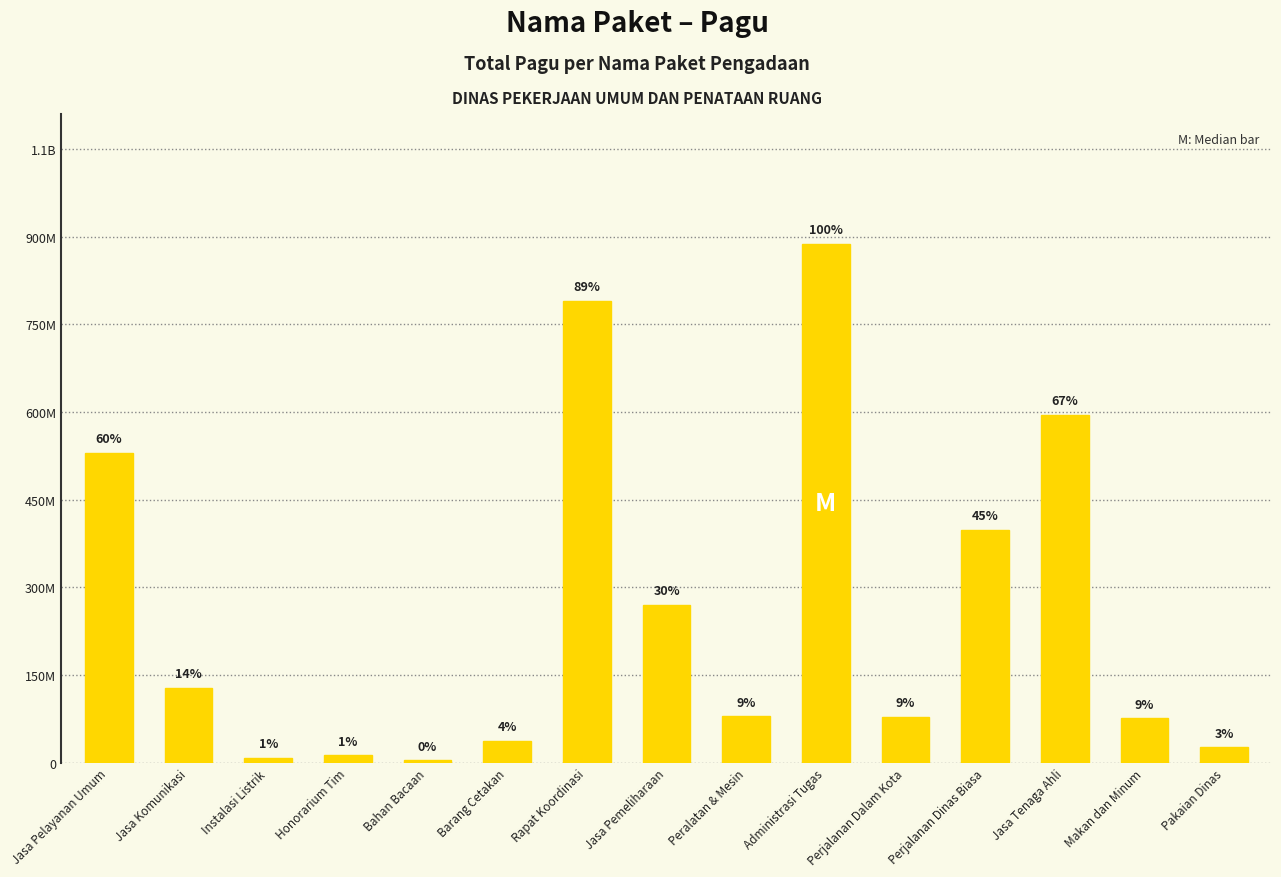

What is the greatest value displayed?

888158200